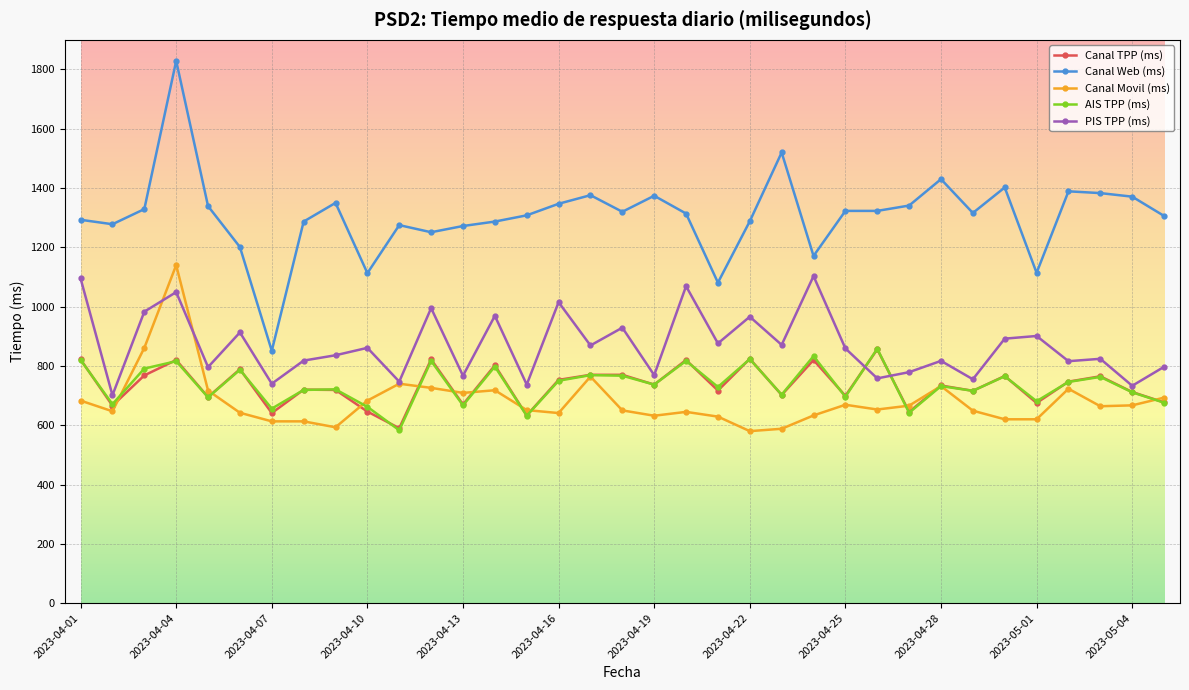

What is the value of the Canal Web (ms) point at the 7th from the left?

851